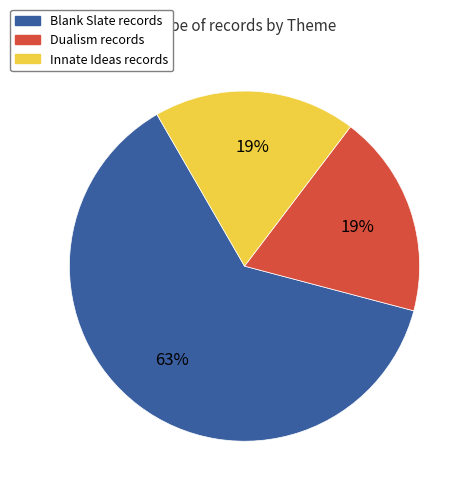

Is there a majority slice in this chart?

Yes